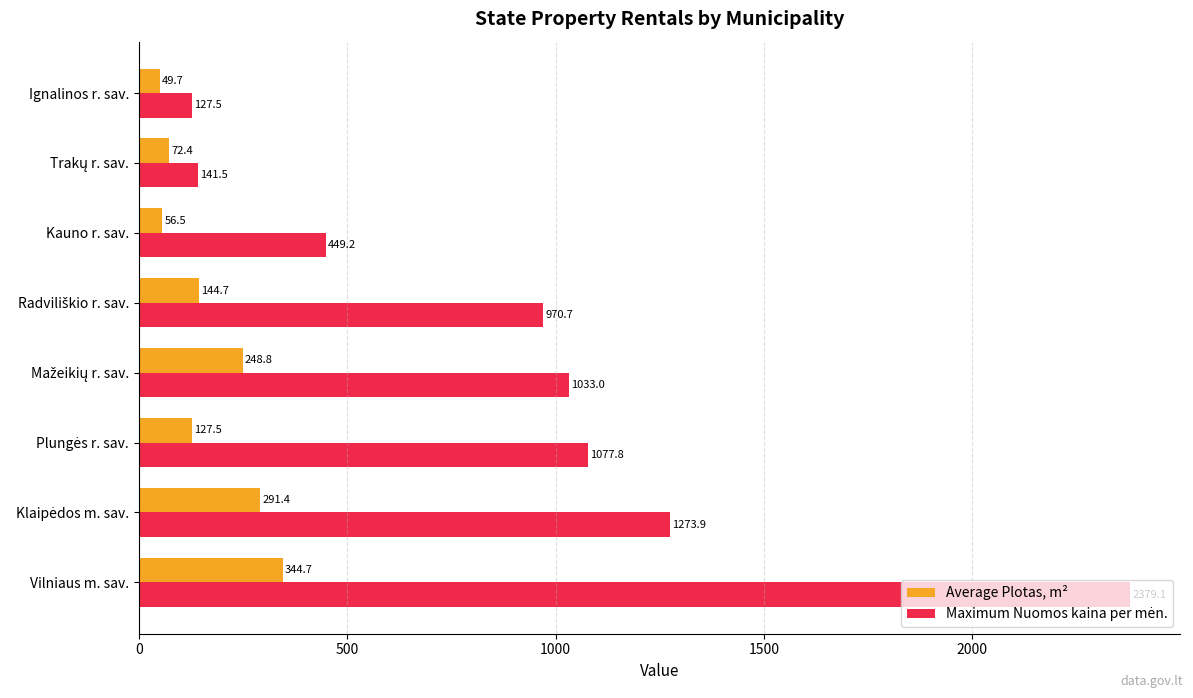

Is it true that Average Plotas, m² equals 49.7 at Ignalinos r. sav.?

True